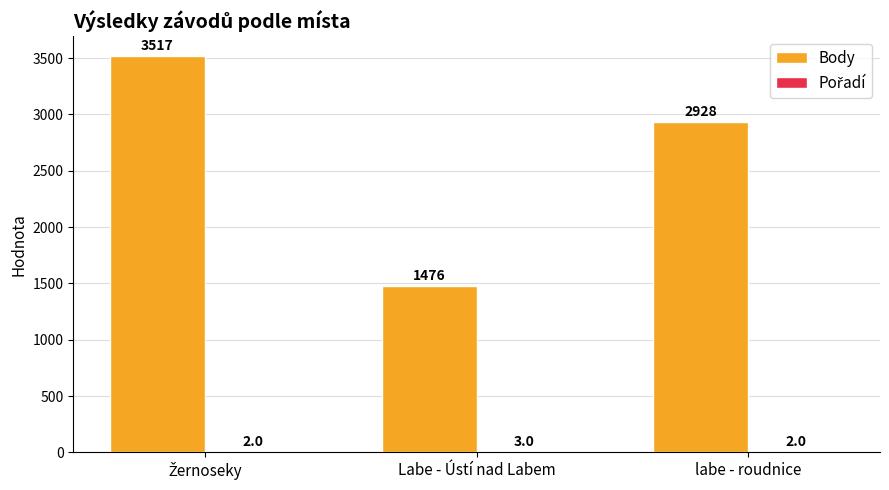

Count the number of categories in the chart.

3